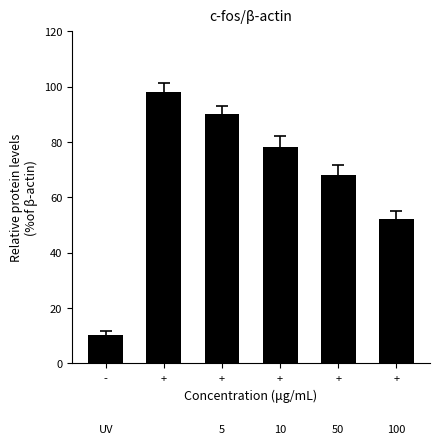

Does the chart contain any negative values?

No